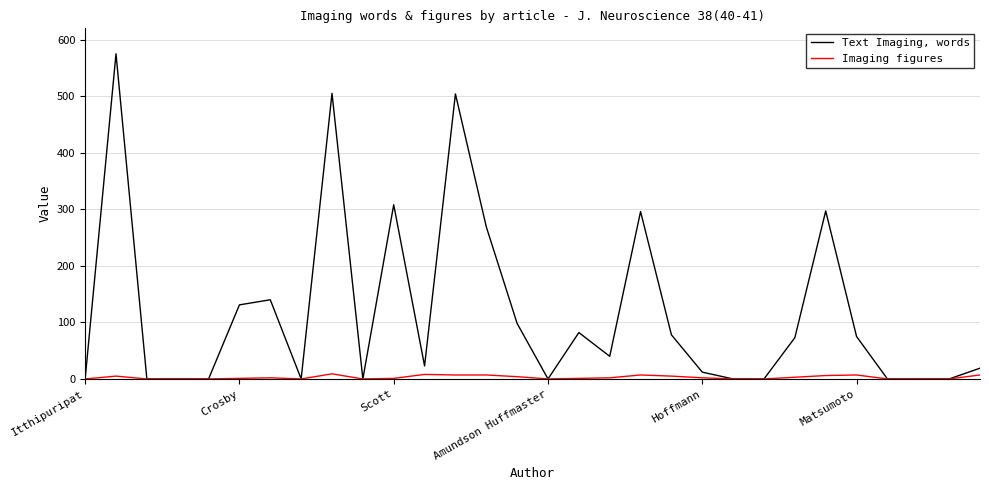

What is the maximum value for Text Imaging, words?

575